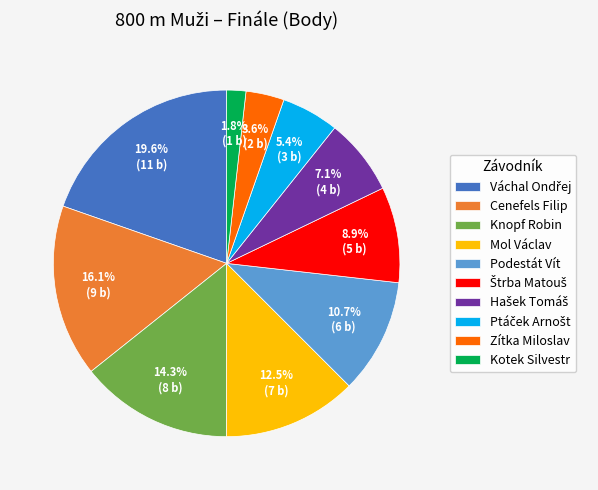

Which has a higher value, Mol Václav or Zítka Miloslav?

Mol Václav